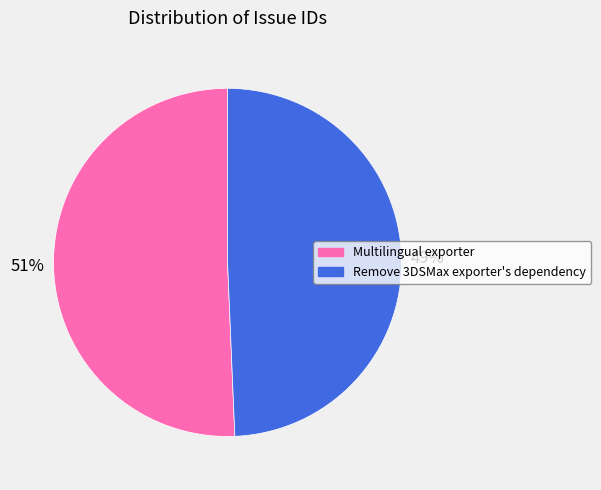

Is it true that Remove 3DSMax exporter's dependency is 49% of the pie?

True